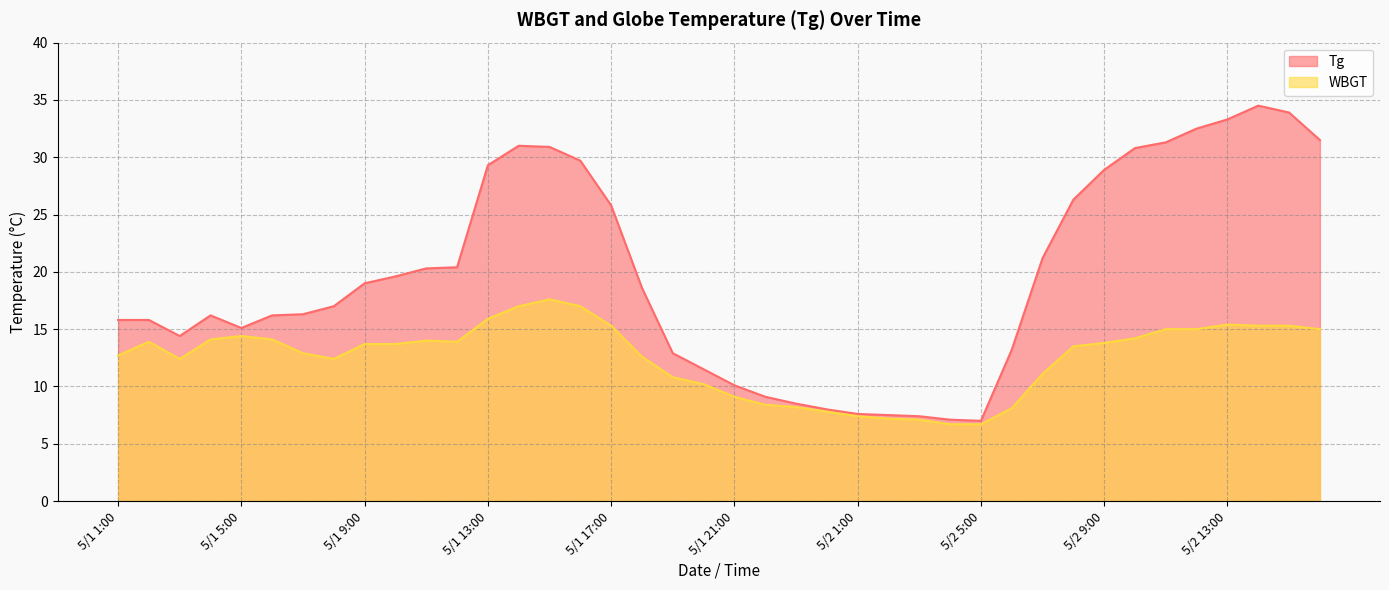

Reading left to right, transcribe all the data shown in this chart.

Tg: 15.8	15.8	14.4	16.2	15.1	16.2	16.3	17.0	19.0	19.6	20.3	20.4	29.3	31.0	30.9	29.7	25.8	18.6	12.9	11.5	10.1	9.1	8.5	8.0	7.6	7.5	7.4	7.1	7.0	13.2	21.2	26.3	28.9	30.8	31.3	32.5	33.3	34.5	33.9	31.5
WBGT: 12.7	13.9	12.4	14.1	14.4	14.1	12.9	12.4	13.7	13.7	14.0	13.9	15.9	17.0	17.6	17.0	15.3	12.6	10.8	10.2	9.1	8.4	8.2	7.8	7.4	7.2	7.1	6.7	6.7	8.1	11.1	13.5	13.8	14.2	15.0	15.0	15.4	15.3	15.3	15.0